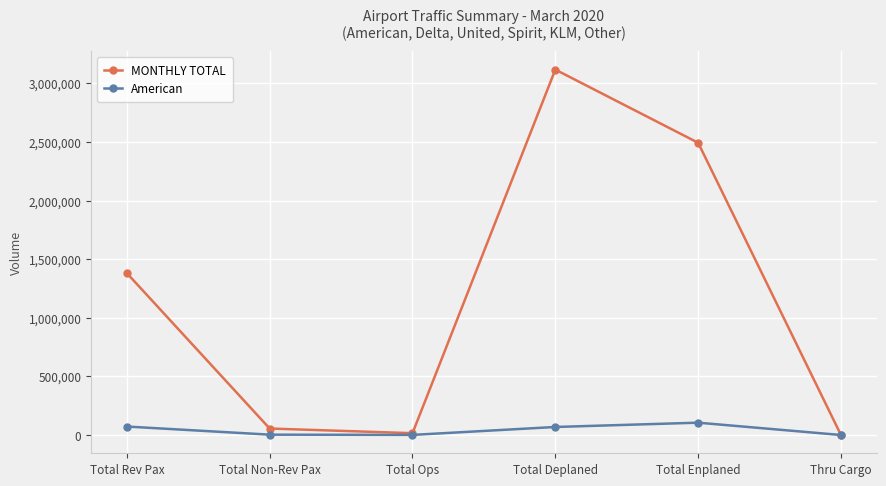

What is the difference between the maximum and minimum values in the MONTHLY TOTAL series?

3117034